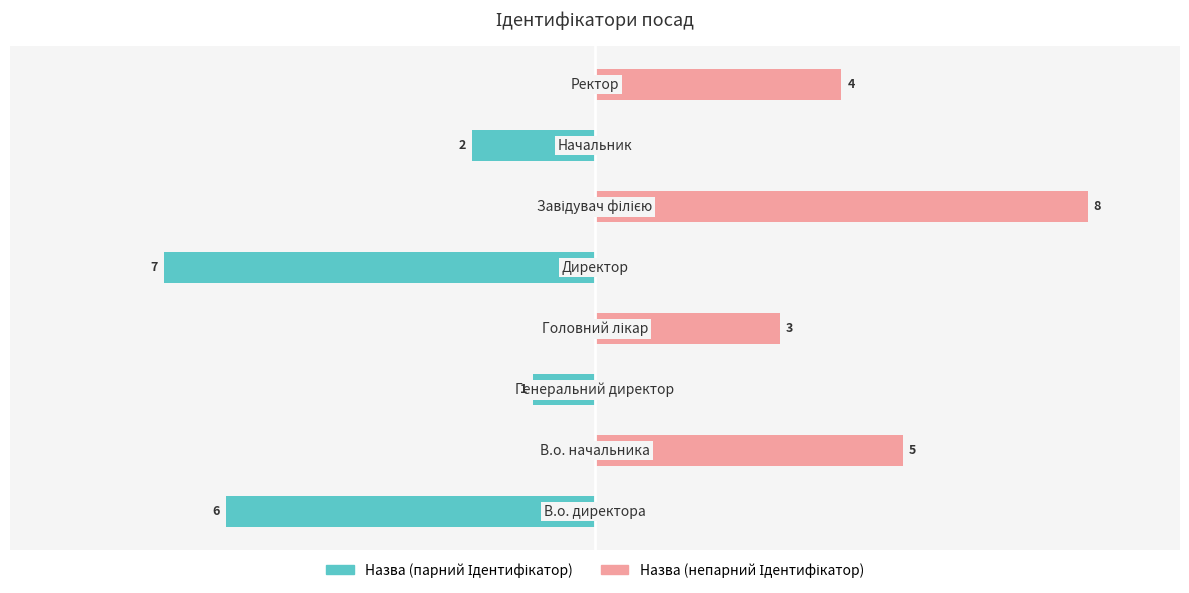

Rank the series by their maximum value, from highest to lowest.

Ідентифікатор (непарний), Ідентифікатор (парний)